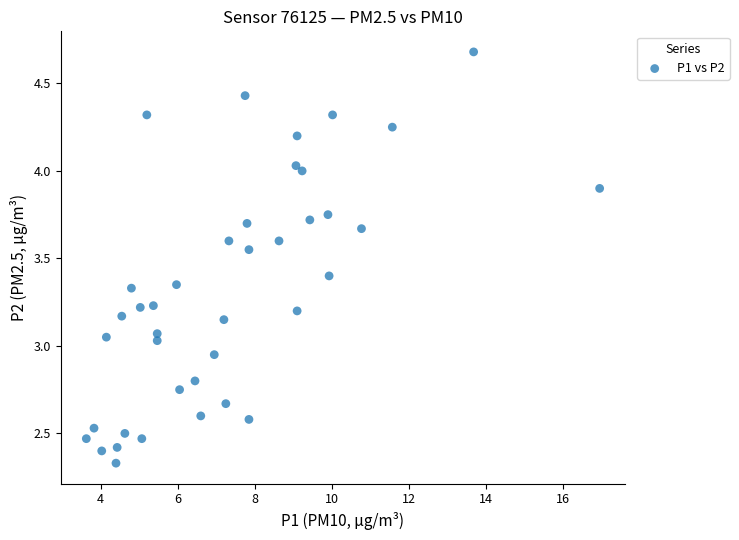

What is the range of X values (max minus min)?

13.3